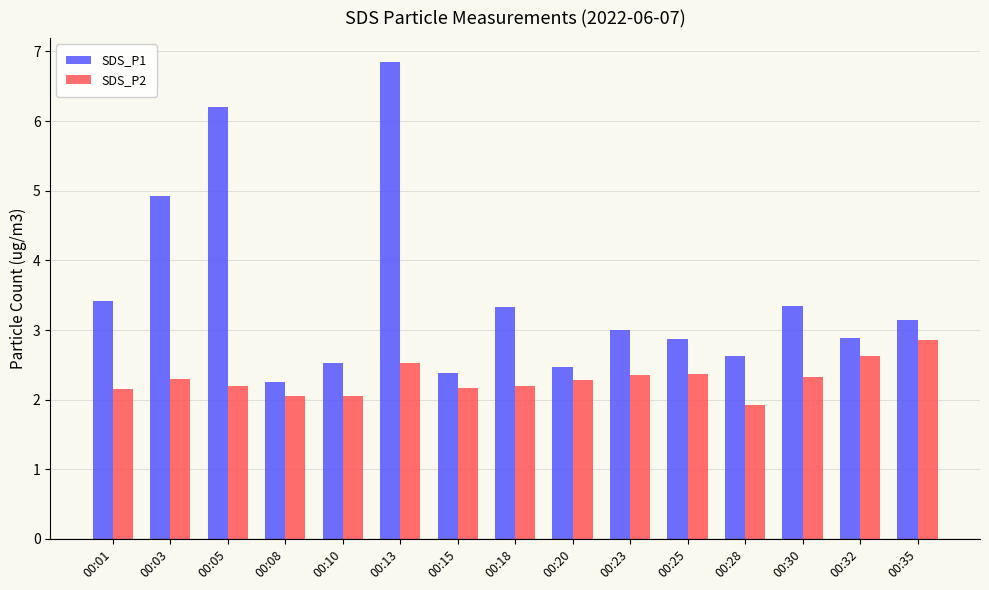

The value of SDS_P2 at 00:35 is 2.9. True or false?

True